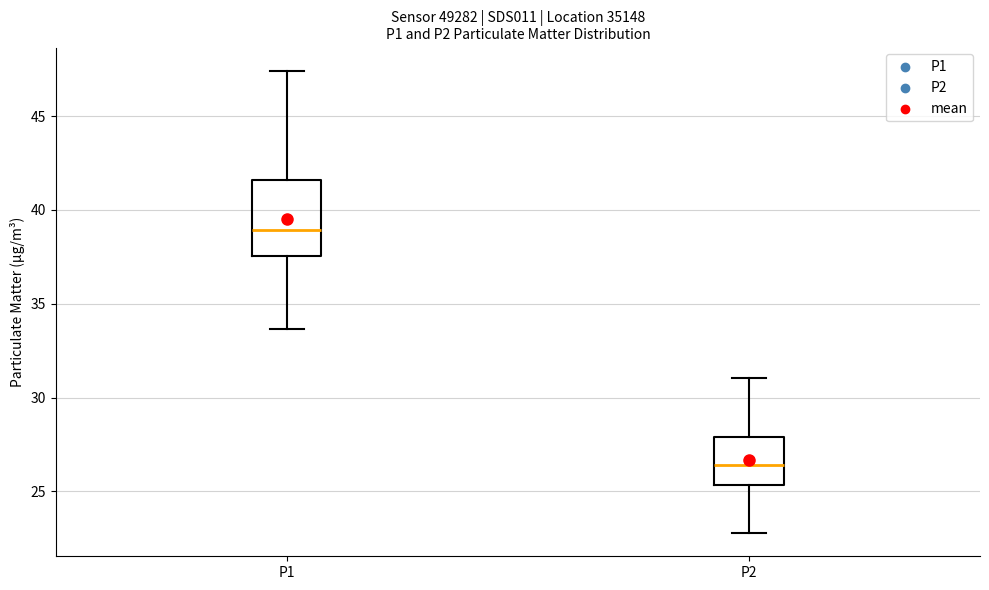

Reading left to right, read every box against the y-axis: the position of its median line, the range the box covers, and the ends of its whiskers. The values are not printed on the chart, so give them approximately, as read against the axis.

P1: median 39.0, box 37.5 to 41.5, whiskers 33.5 to 47.5
P2: median 26.5, box 25.5 to 28.0, whiskers 23.0 to 31.0